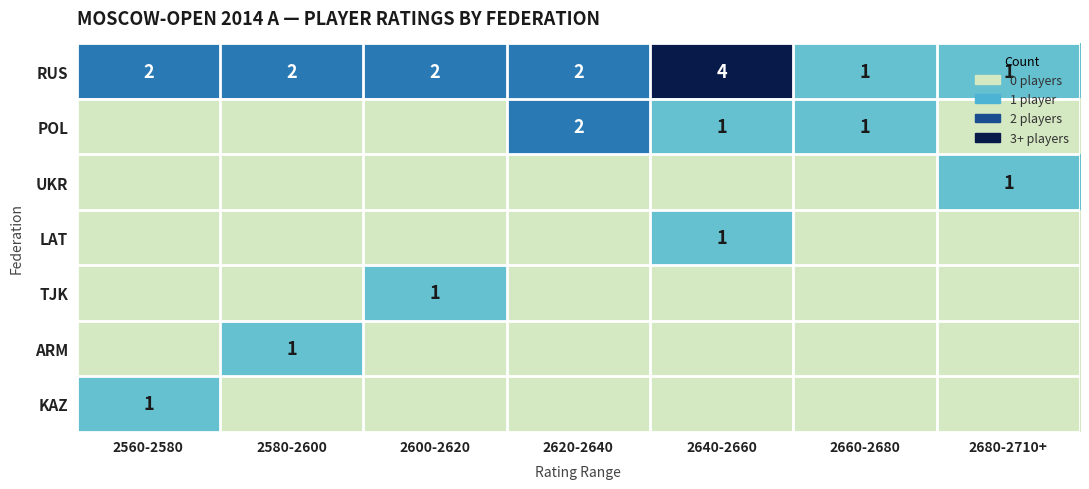

True or false: TJK has a value of 0 at 2600-2620.

False